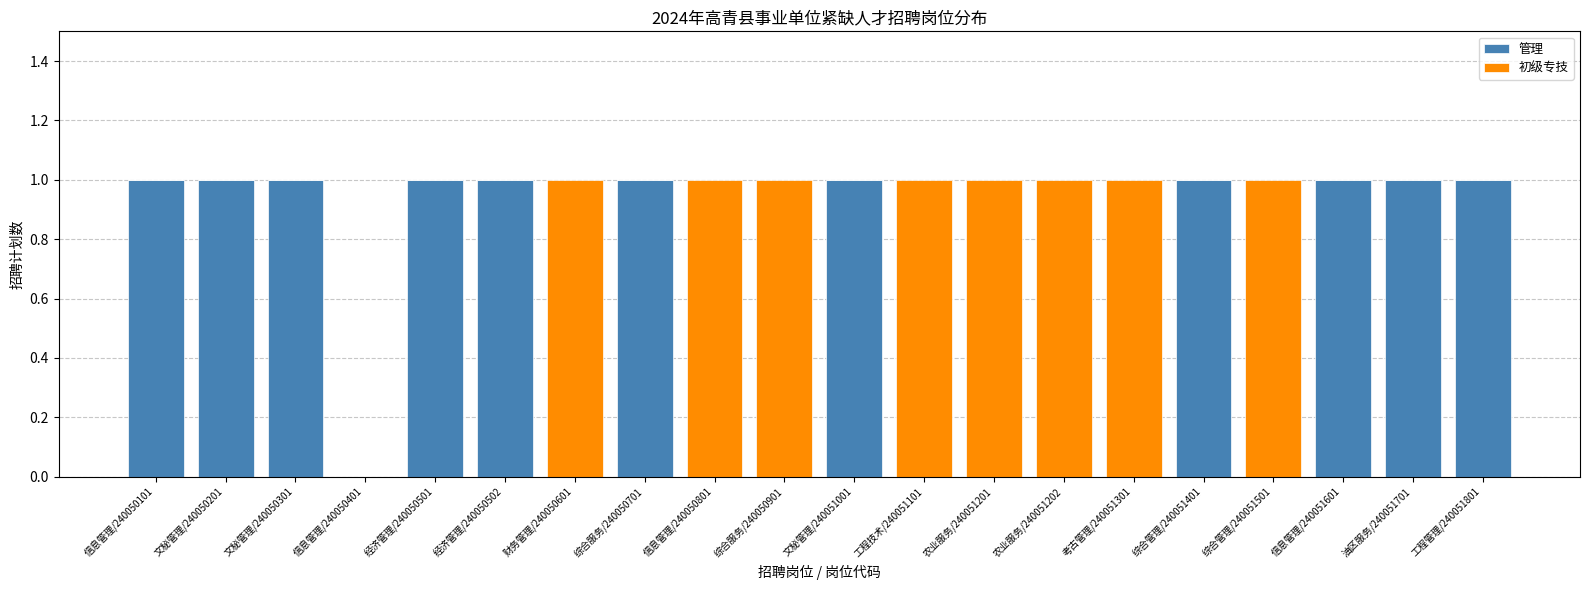

The value of 管理 at 油区服务/240051701 is 1. True or false?

True